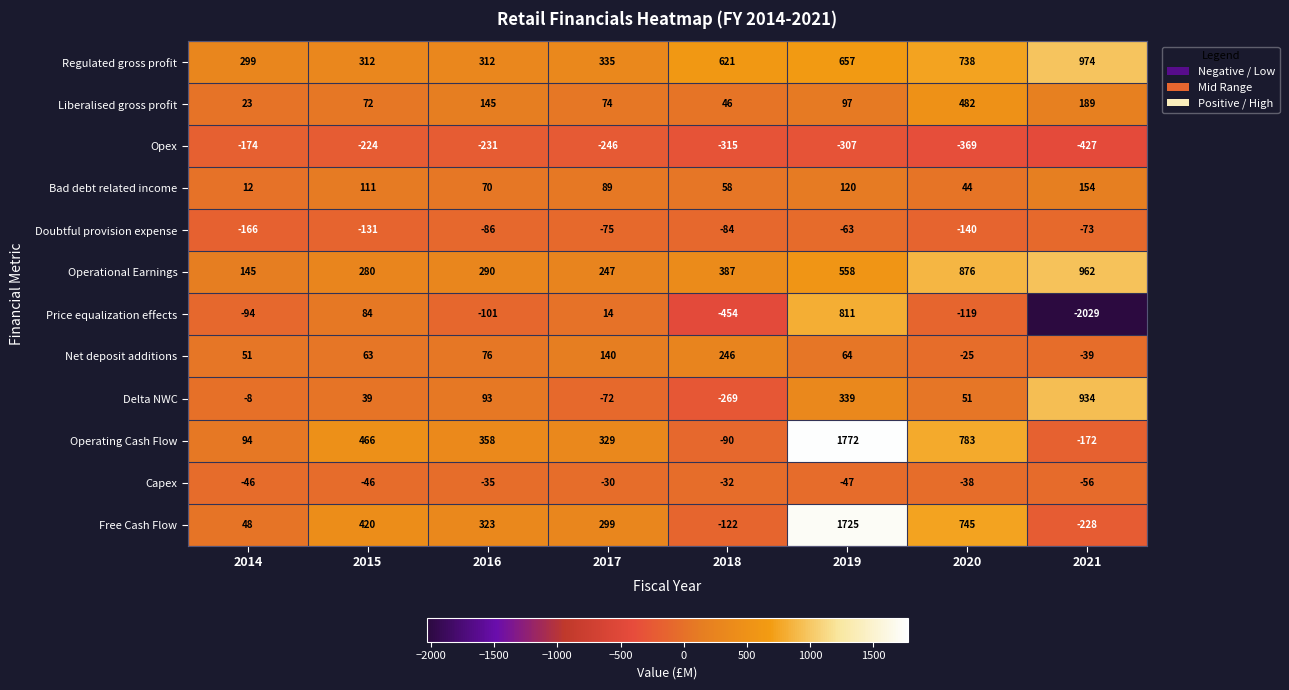

Which series has the widest spread of values?

Price equalization effects